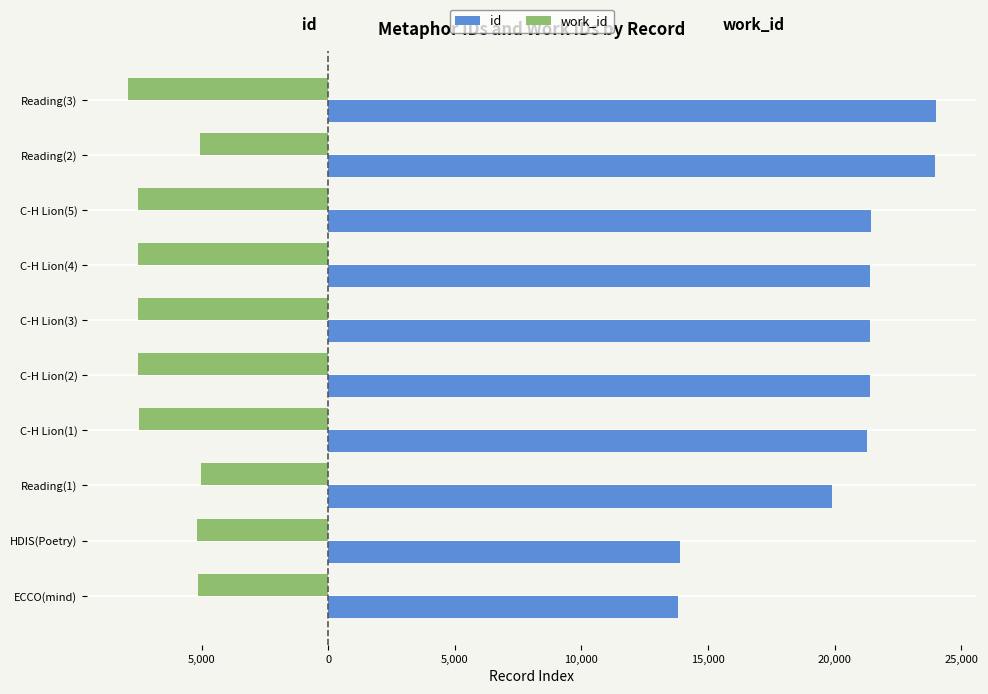

What is the minimum value shown in the chart?

-7933